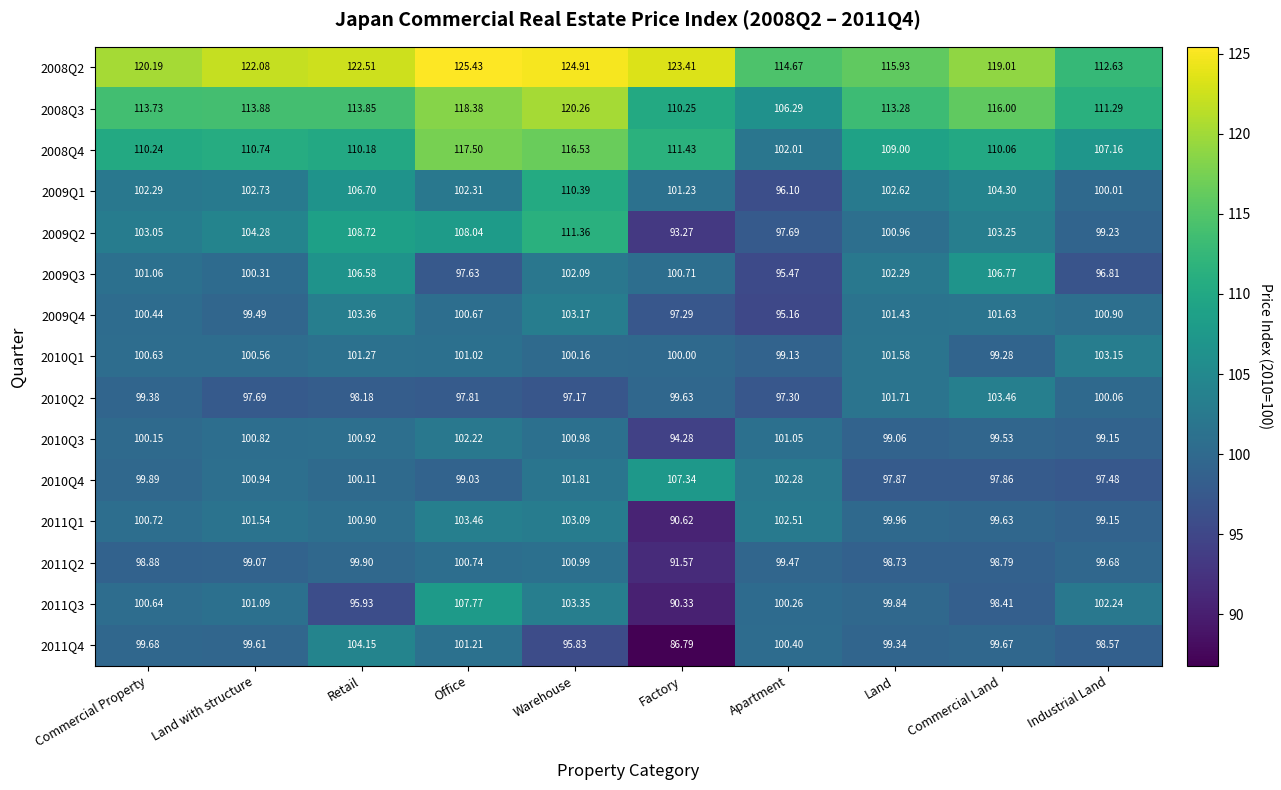

At which label does 2011Q4 reach its minimum?

Factory